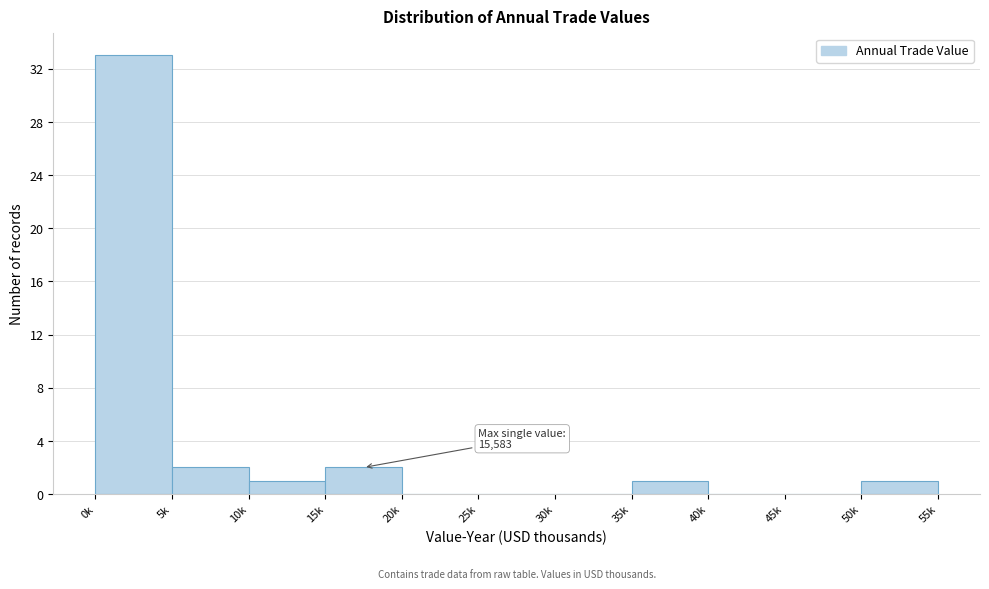

Reading left to right, transcribe all the data shown in this chart.

0k=33	5k=2	10k=1	15k=2	20k=0	25k=0	30k=0	35k=1	40k=0	45k=0	50k=1